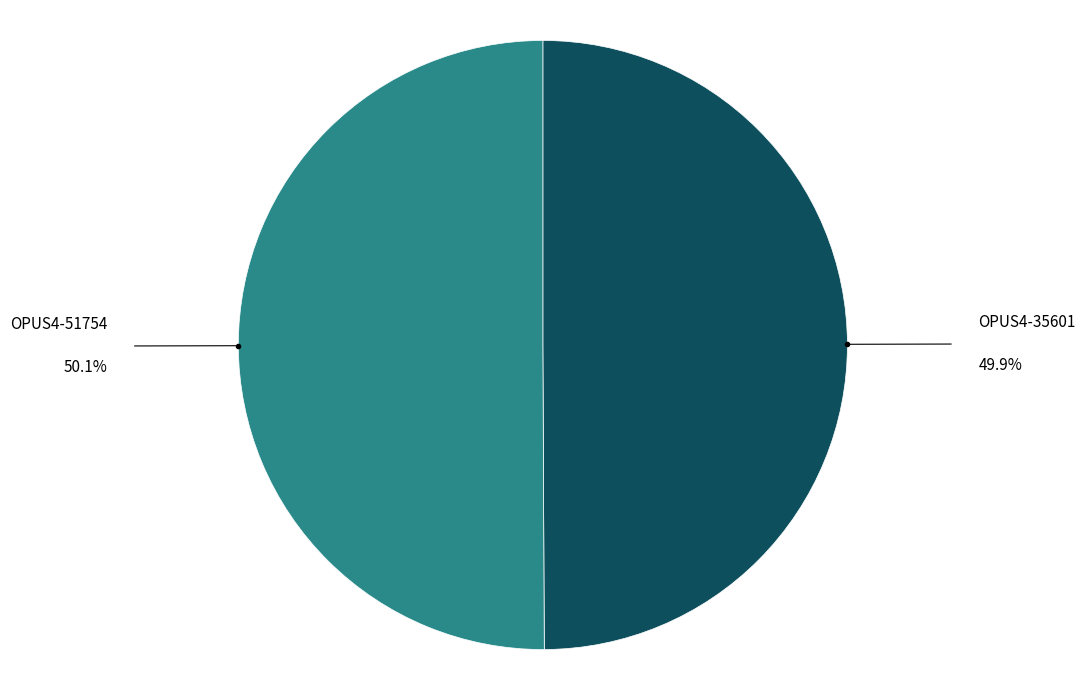

Is it true that OPUS4-35601 is 50% of the pie?

True